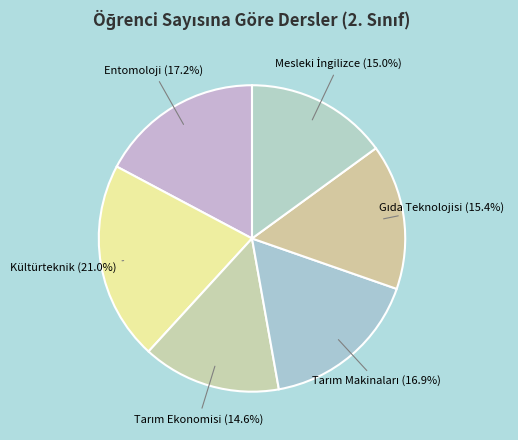

How many segments does this pie chart have?

6